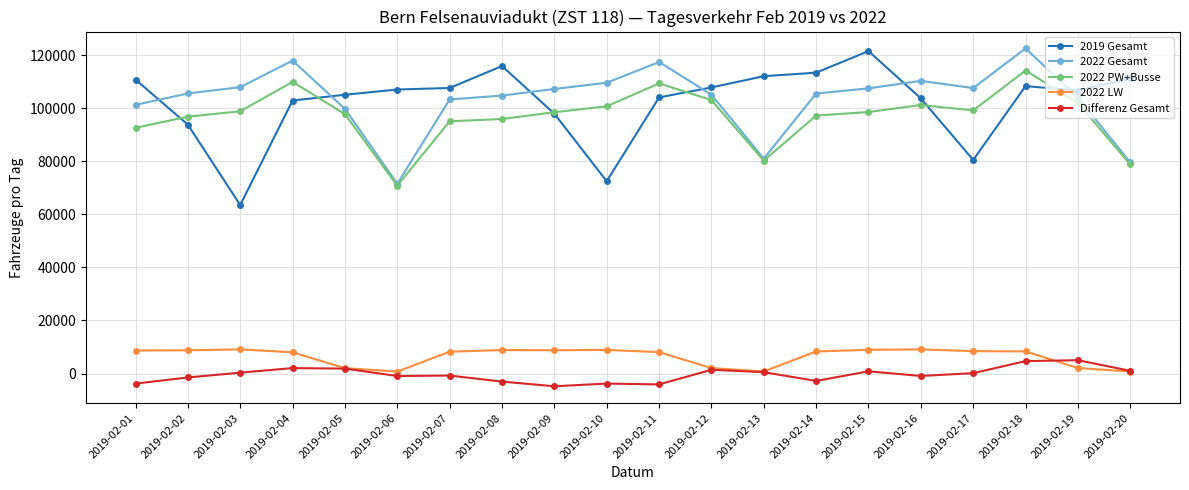

What is the sum of the 2022 Gesamt values at 2019-02-15 and 2019-02-20?

187017